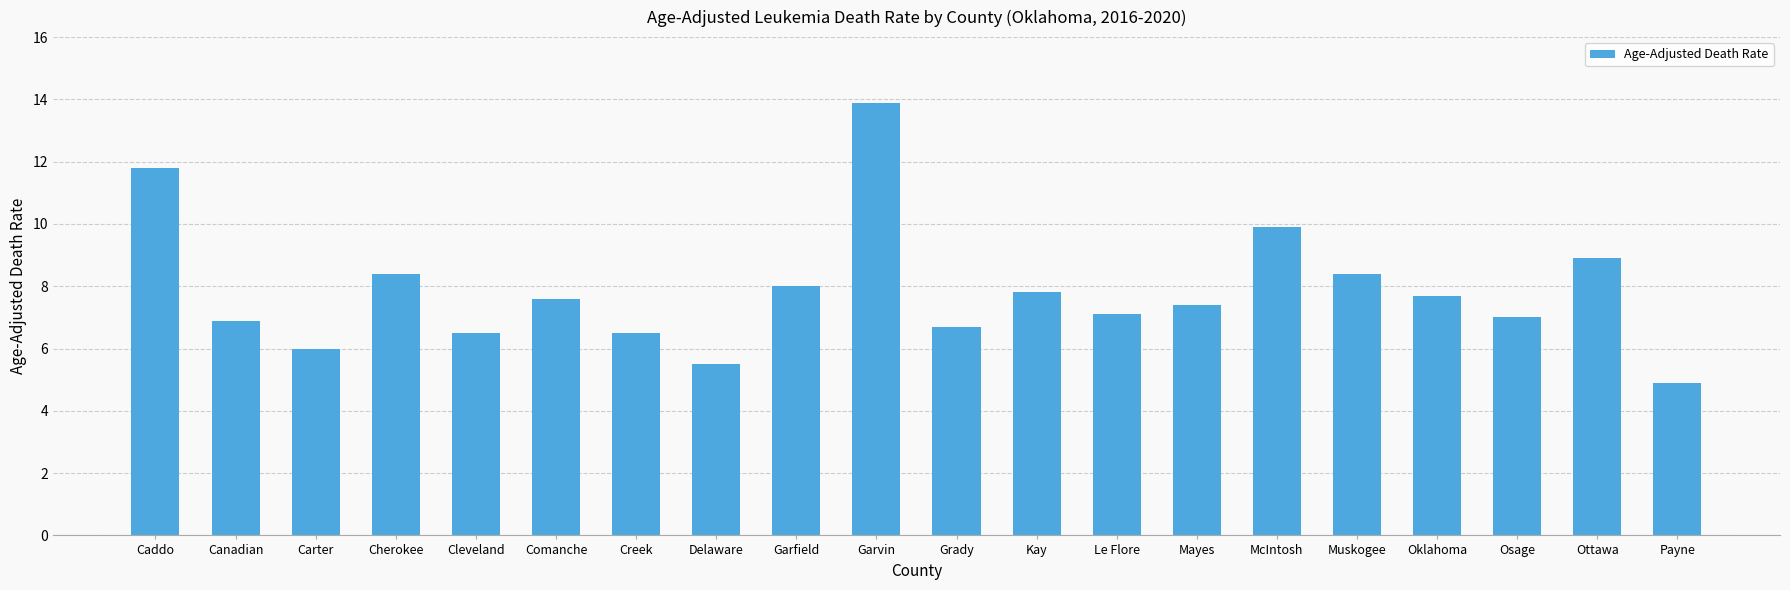

Read the value at Cherokee.

8.4